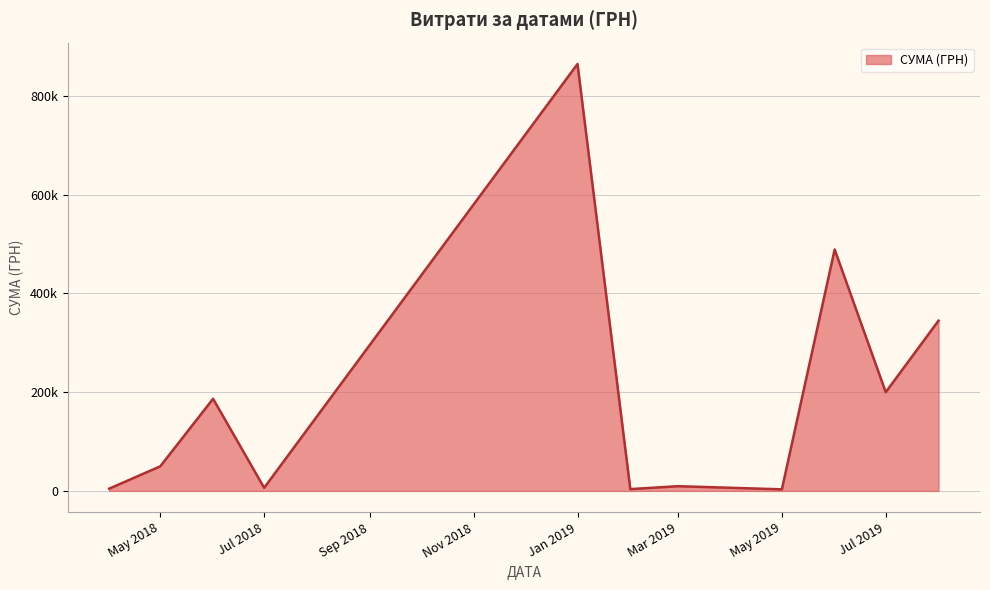

Rank the categories by value from lowest to highest.

8, 1, 7, 38, 13, 20, 10, 18, 39, 19, 5, 11, 22, 12, 37, 23, 6, 15, 36, 17, 30, 33, 28, 16, 9, 27, 21, 24, 34, 26, 32, 29, 31, 25, 35, 2, 3, 4, 0, 14